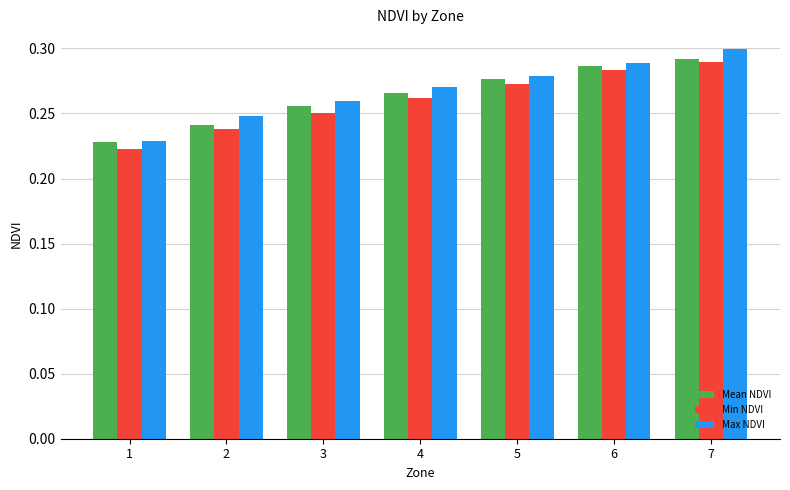

Which series has the largest range (max minus min)?

Max NDVI